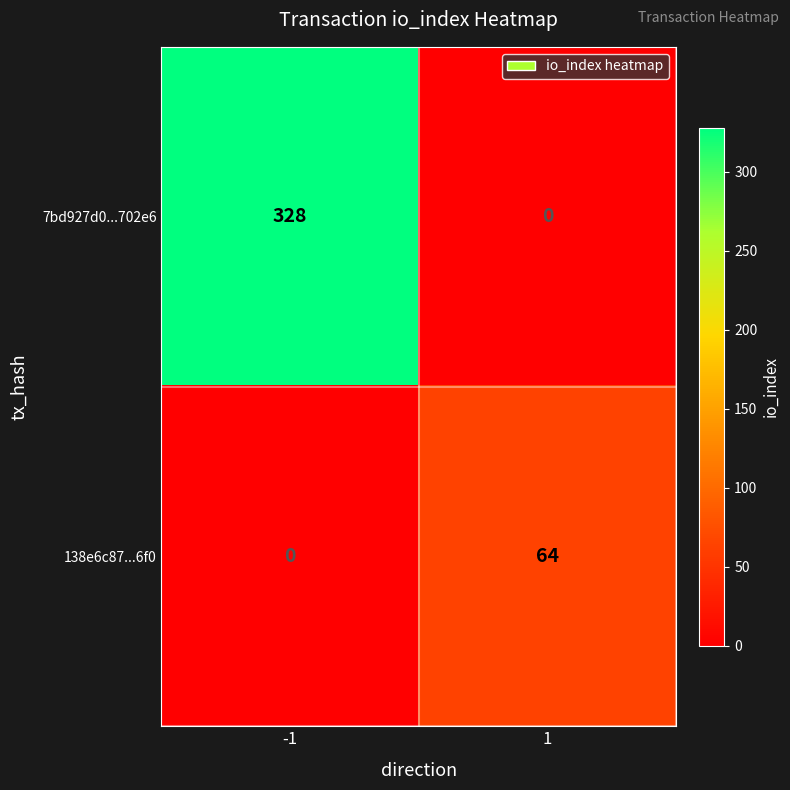

What is the difference between the maximum and minimum values in the 7bd927d0...702e6 series?

328